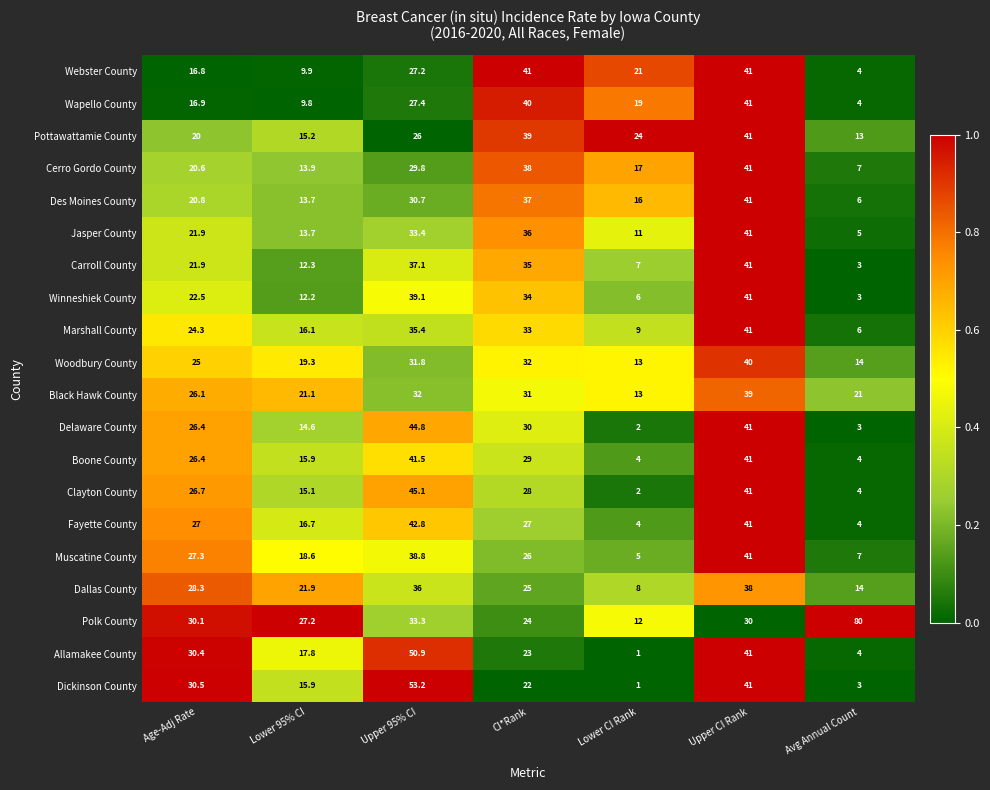

What is the maximum value for Jasper County?

41.0